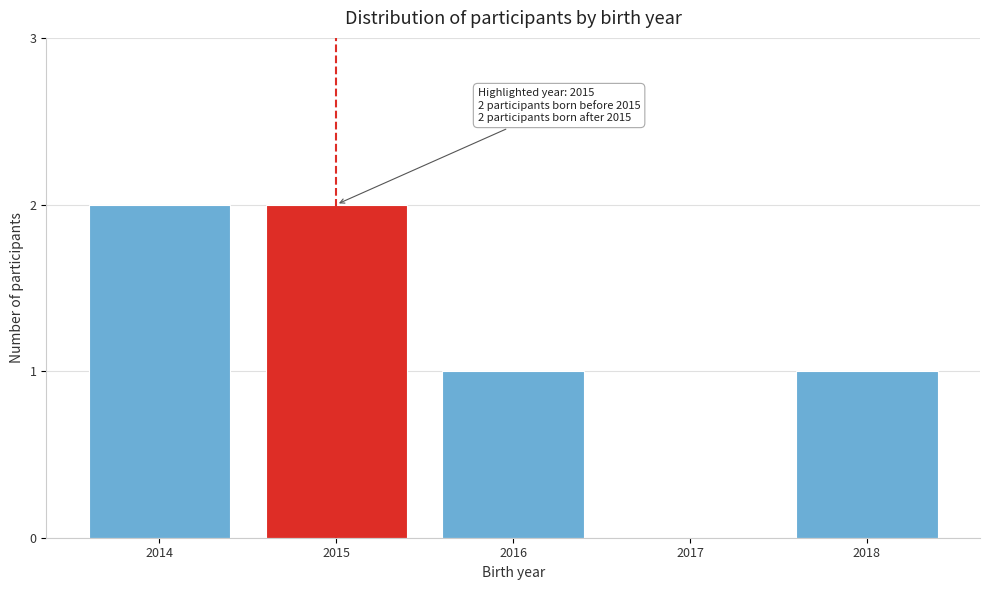

Reading left to right, list all the values displayed in this chart.

2014=2	2015=2	2016=1	2017=0	2018=1